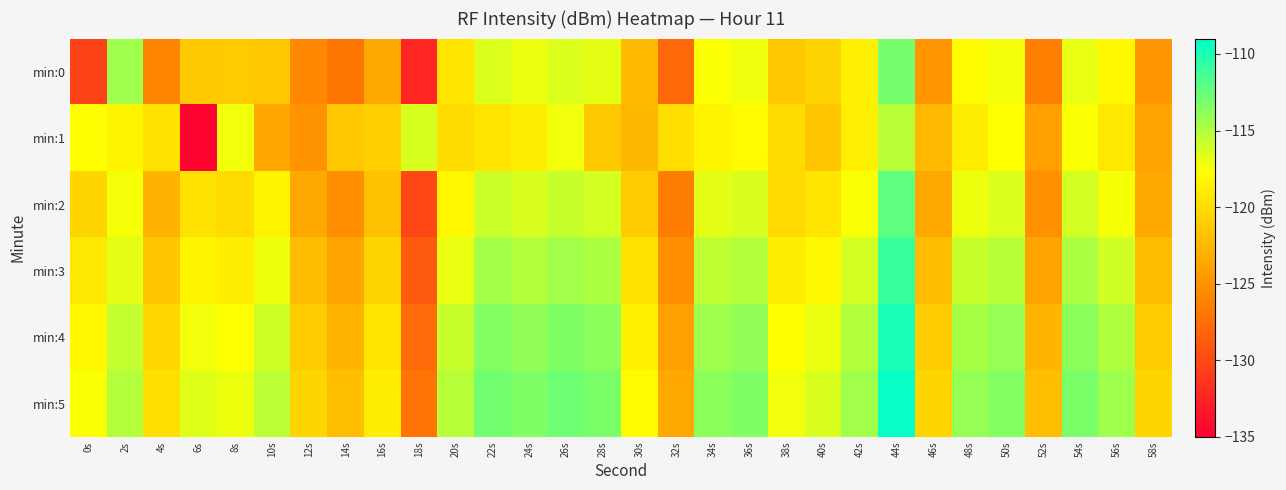

What is the spread (max minus min) of values at 24s?

5.4